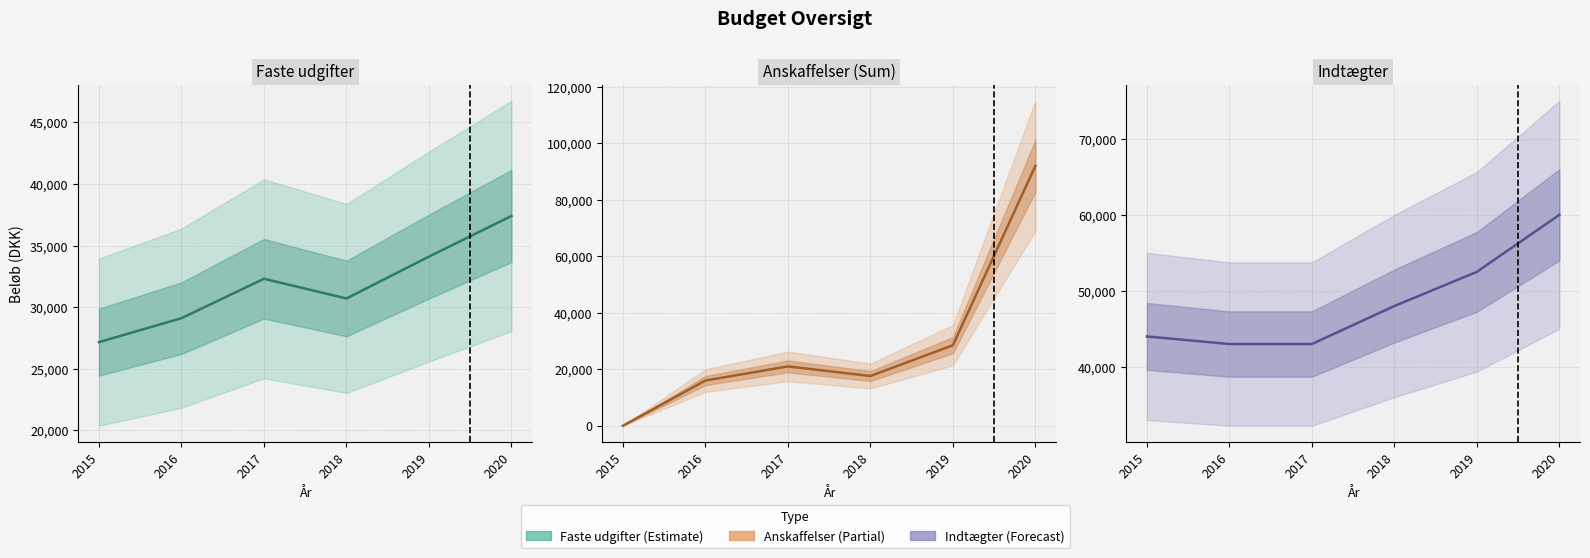

What is the total value across all series at 2015?

71154